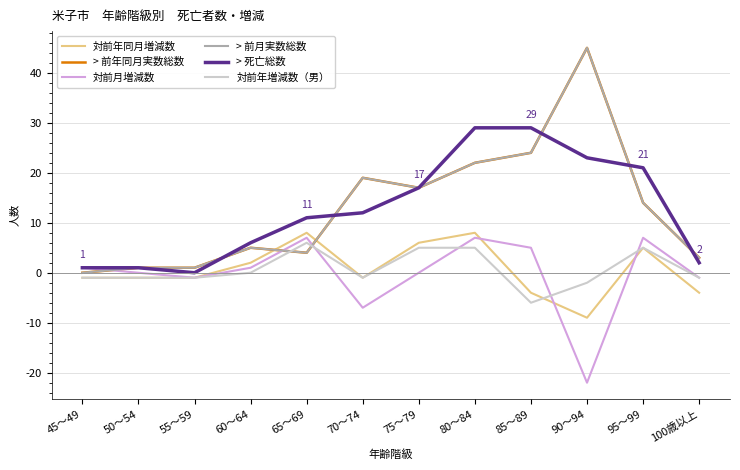

Reading right to left, transcribe all the data shown in this chart.

対前年同月増減数: -4	5	-9	-4	8	6	-1	8	2	-1	-1	-1
> 前年同月実数総数: 3	14	45	24	22	17	19	4	5	1	1	0
対前月増減数: -1	7	-22	5	7	0	-7	7	1	-1	0	1
> 前月実数総数: 3	14	45	24	22	17	19	4	5	1	1	0
> 死亡総数: 2	21	23	29	29	17	12	11	6	0	1	1
対前年増減数（男）: -1	5	-2	-6	5	5	-1	6	0	-1	-1	-1